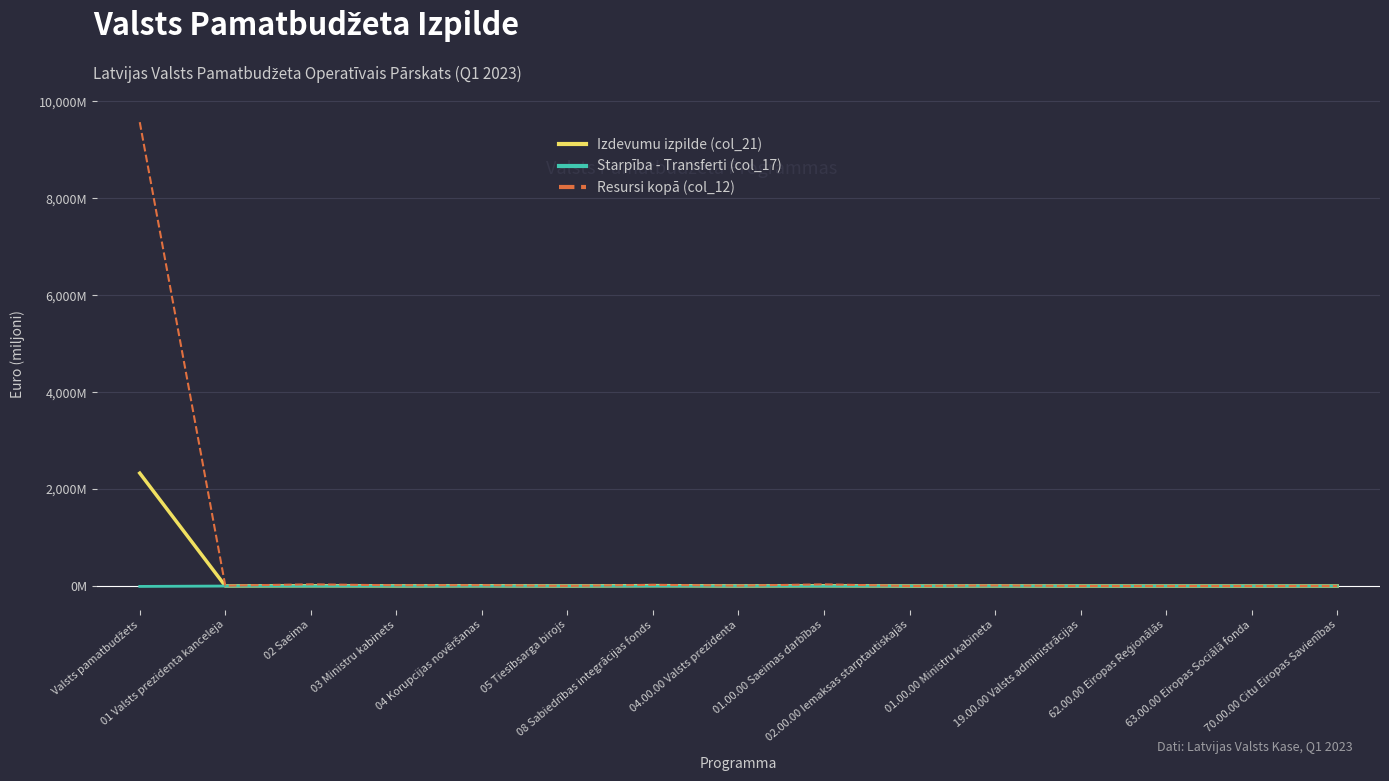

What are all the series names shown in the legend?

Izdevumu izpilde (col_21), Starpība - Transferti (col_17), Resursi kopā (col_12)